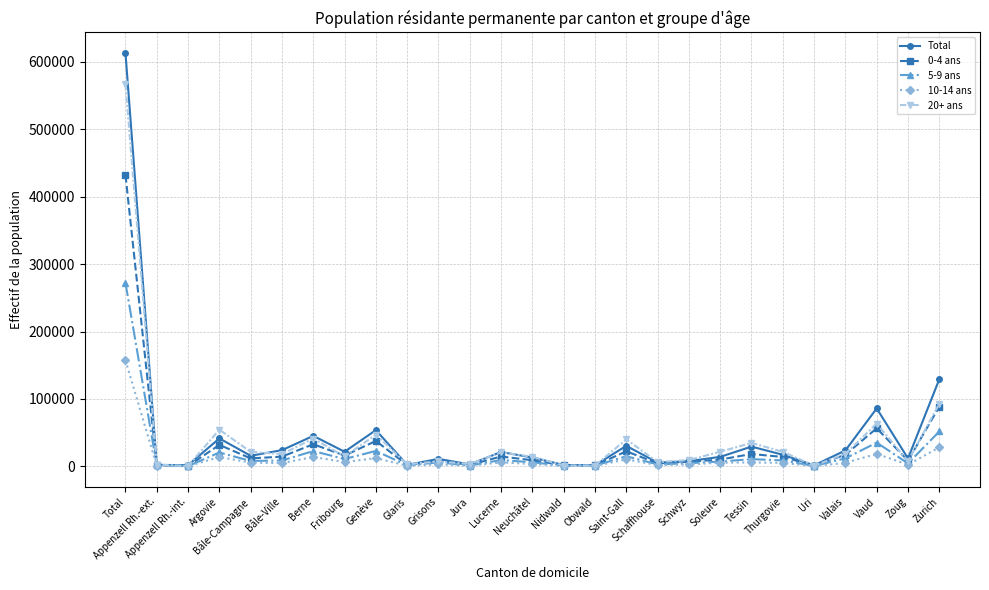

How many data points in 5-9 ans are less than 7909?

13